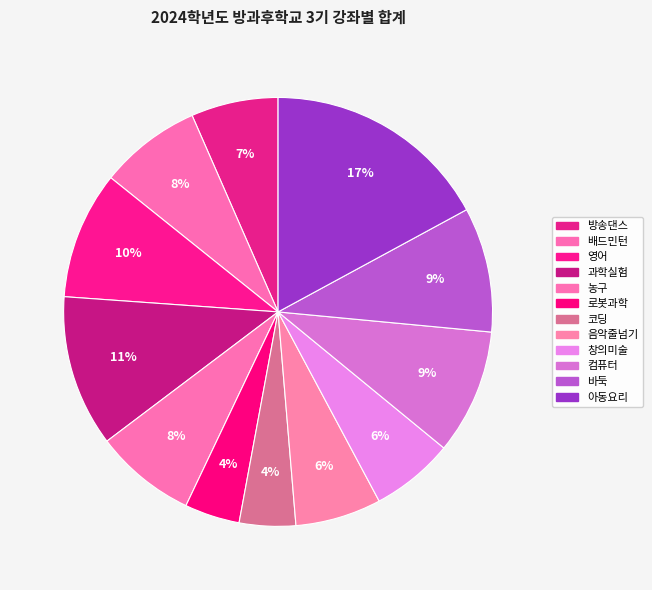

Count the number of slices in the pie.

12